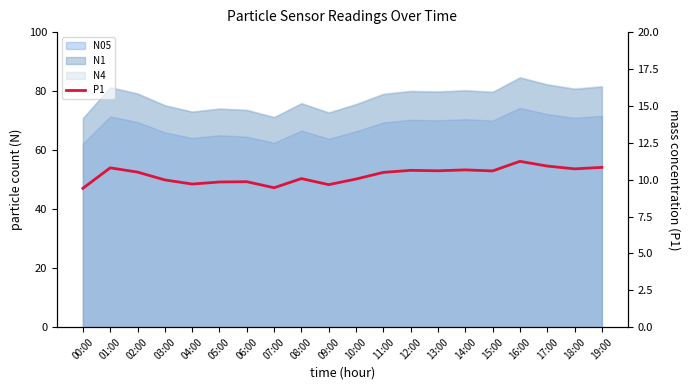

How many interior local peaks (higher than both neighbors) does the data have?

6